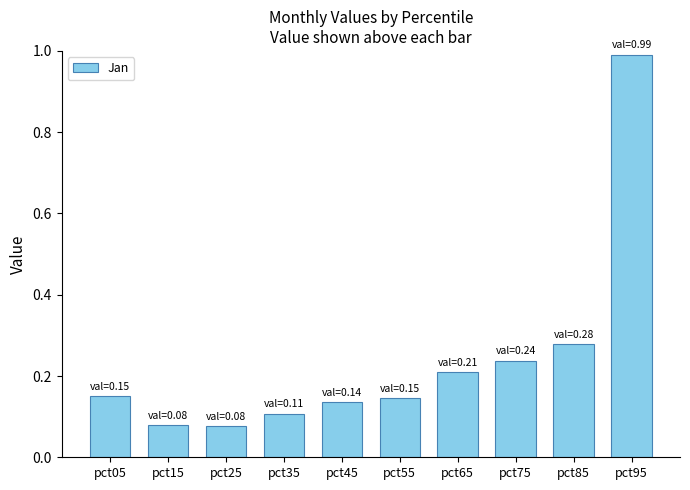

What is the sum of all values?

2.4